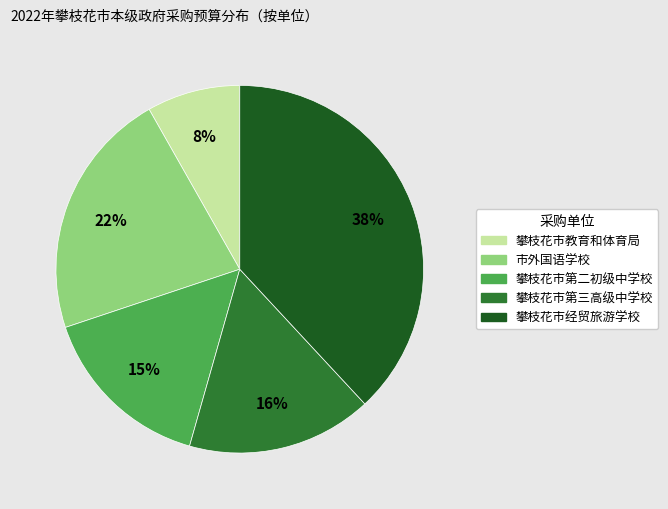

Which slice is the smallest?

攀枝花市教育和体育局